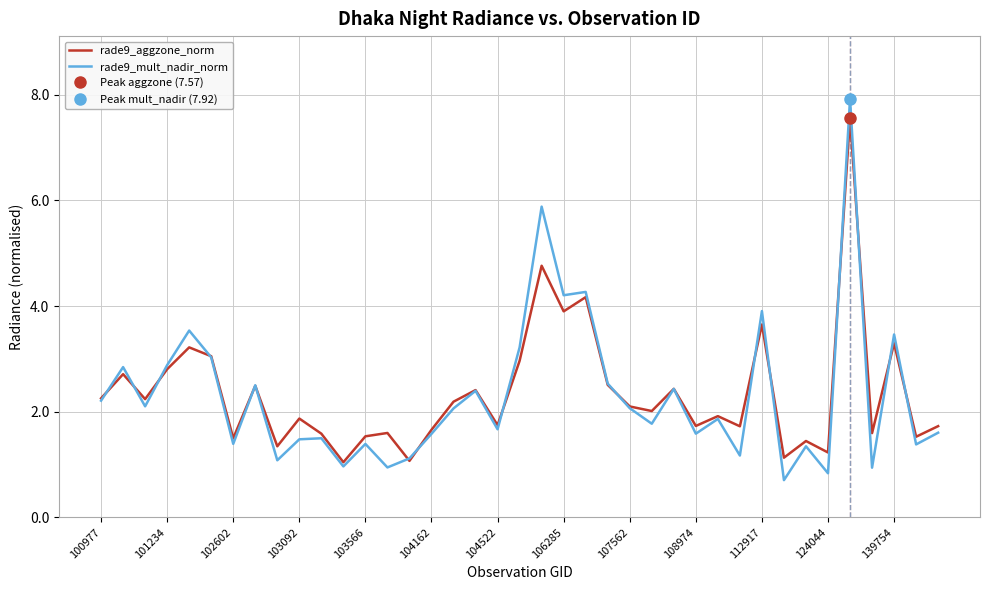

What value does the rade9_aggzone_norm series have at 139754?

3.3